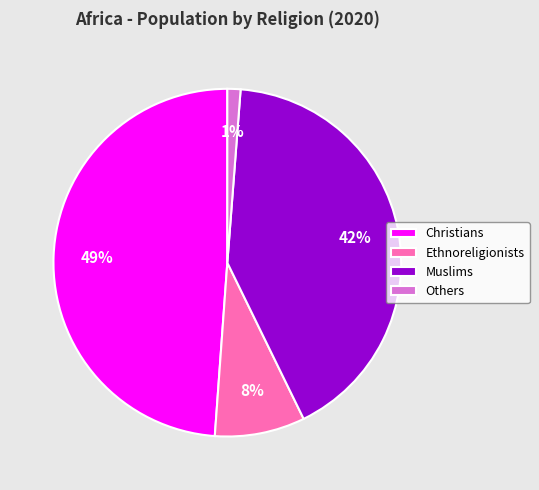

Which has a higher value, Christians or Others?

Christians